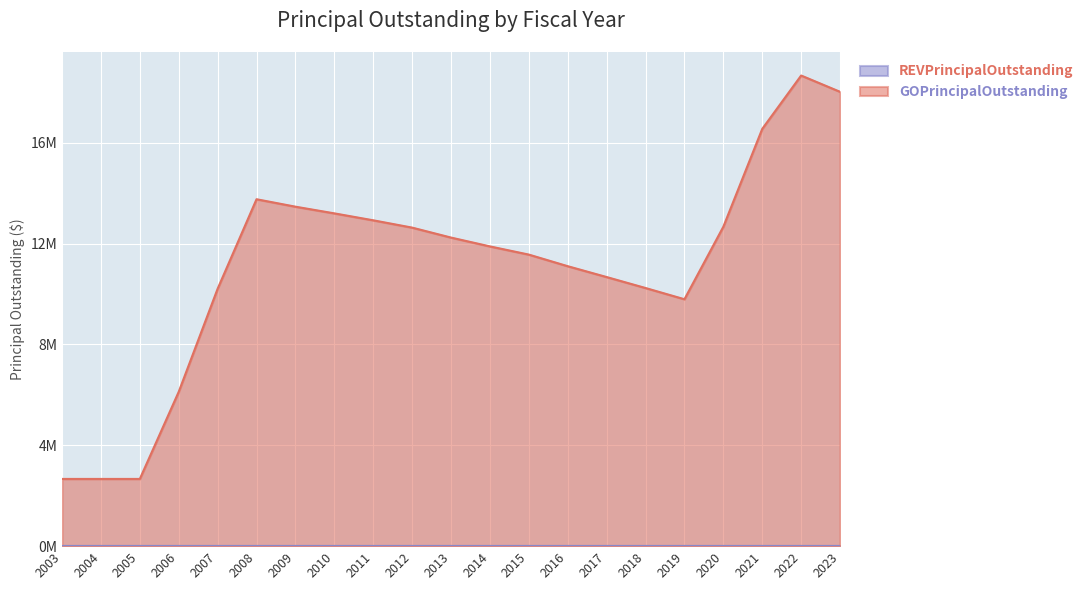

Rank the categories by value from highest to lowest.

2022, 2023, 2021, 2008, 2009, 2010, 2011, 2020, 2012, 2013, 2014, 2015, 2016, 2017, 2018, 2007, 2019, 2006, 2003, 2004, 2005